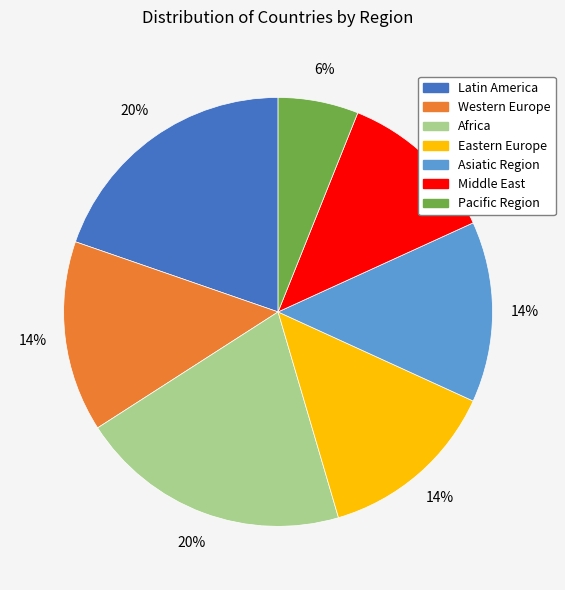

Does any single category account for the majority?

No